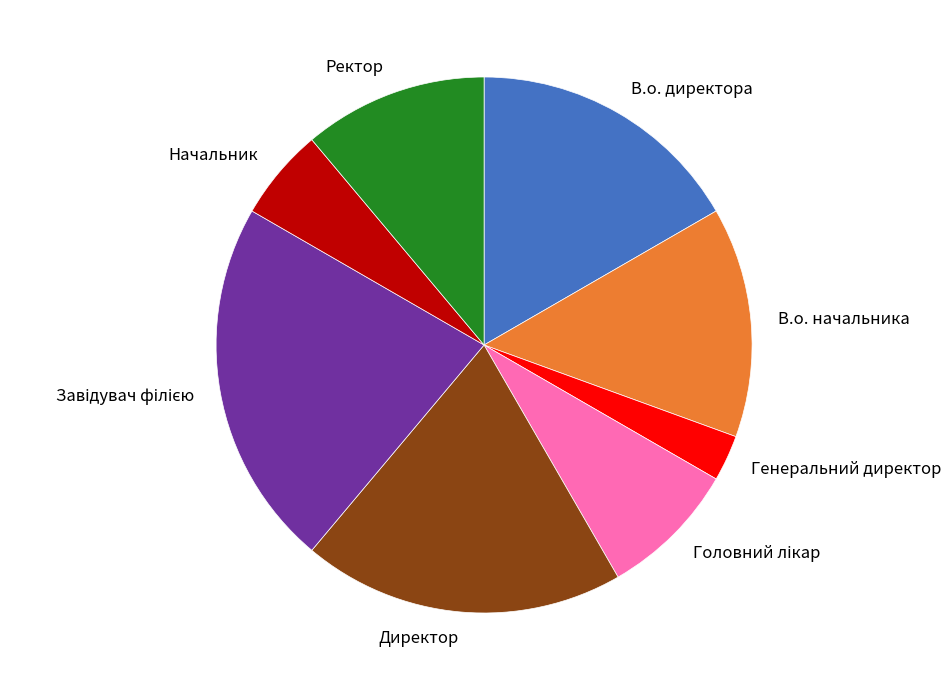

Combined, do Директор and В.о. директора account for over 50%?

No